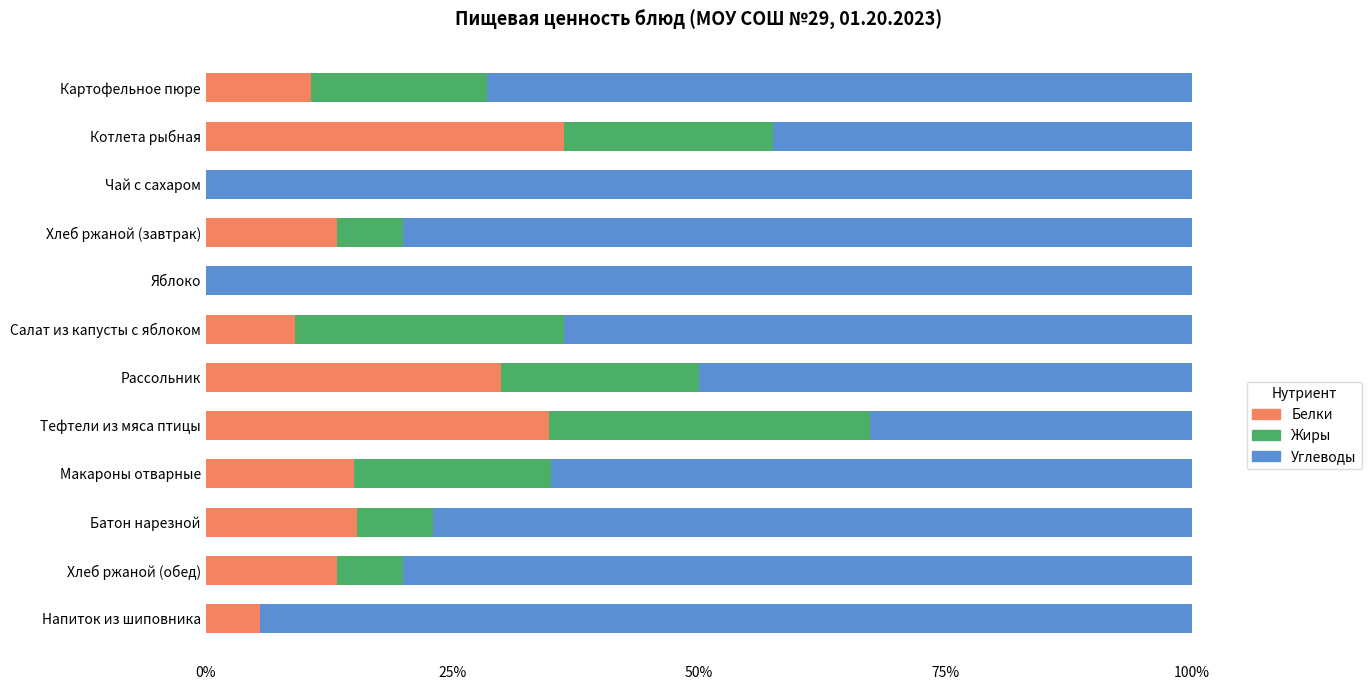

The value of Белки at Картофельное пюре is 10.7. True or false?

True